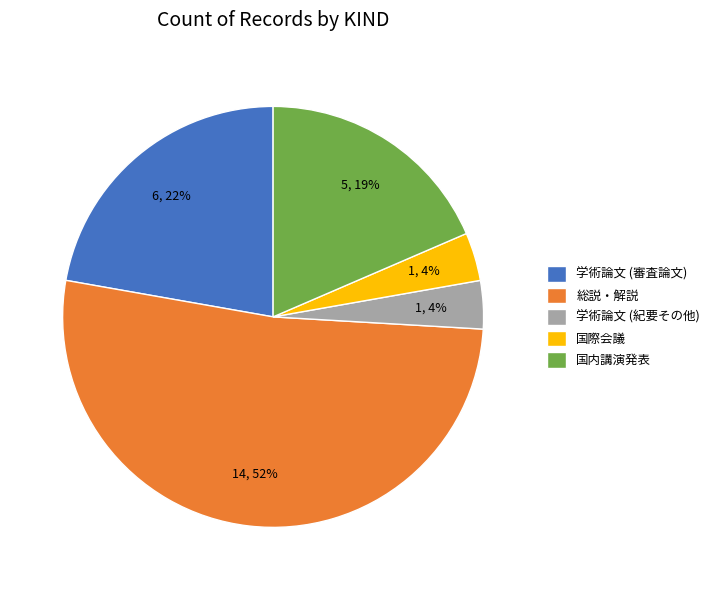

To the nearest percent, what percentage of the pie is 学術論文 (審査論文)?

22%